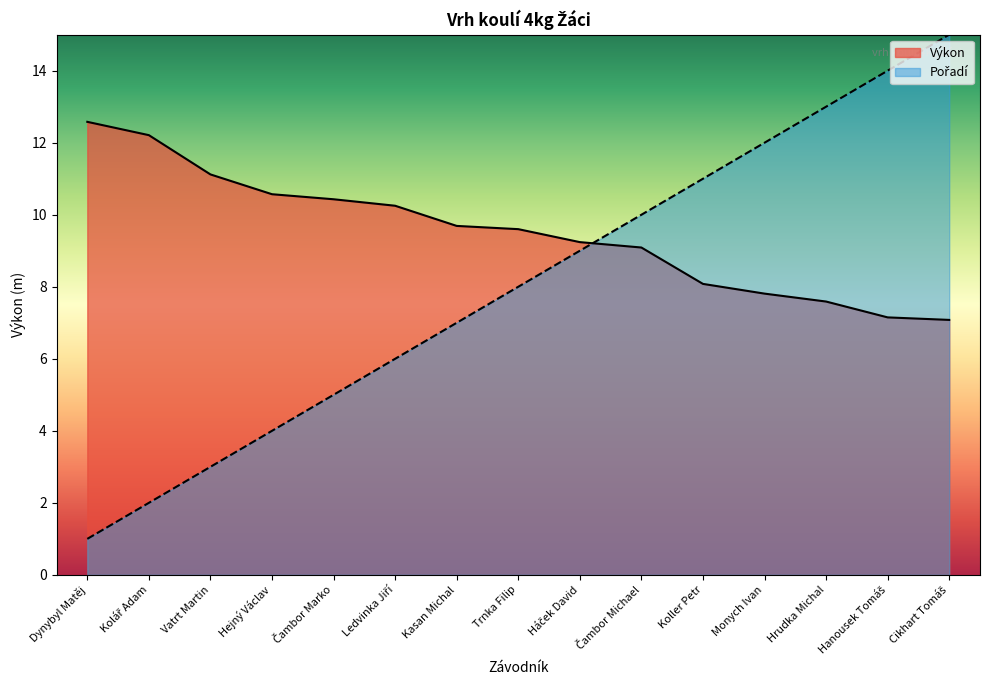

Which has a higher value, Hejný Václav or Kasan Michal?

Hejný Václav